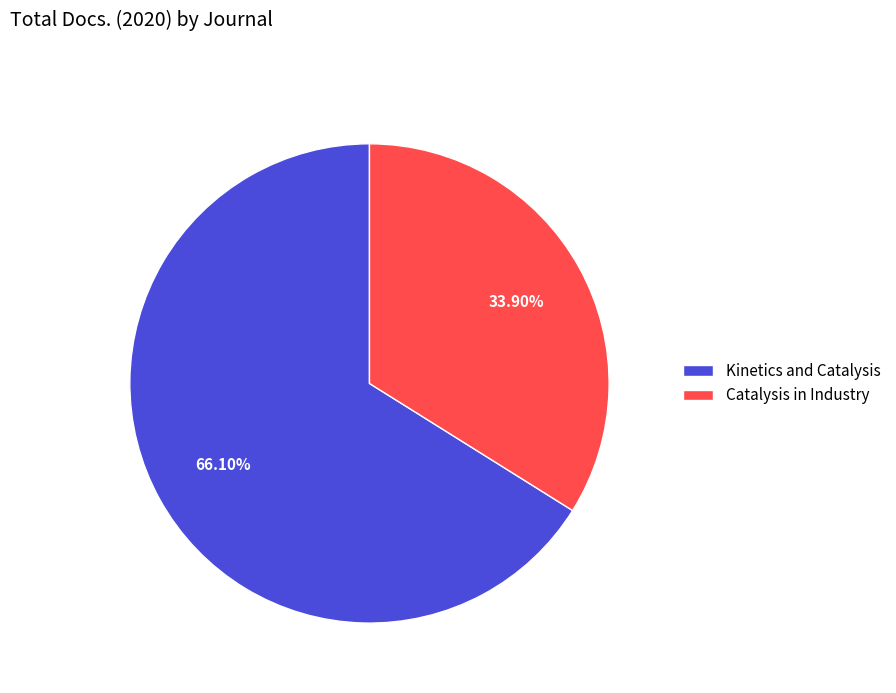

To the nearest percent, what portion does Catalysis in Industry represent?

34%